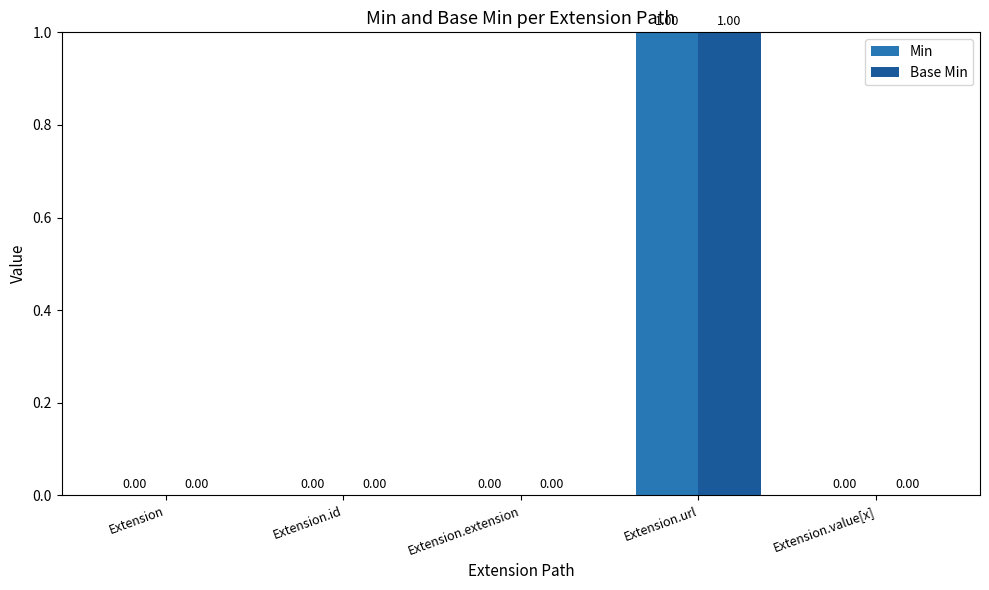

At which category is the sum across all series the highest?

Extension.url